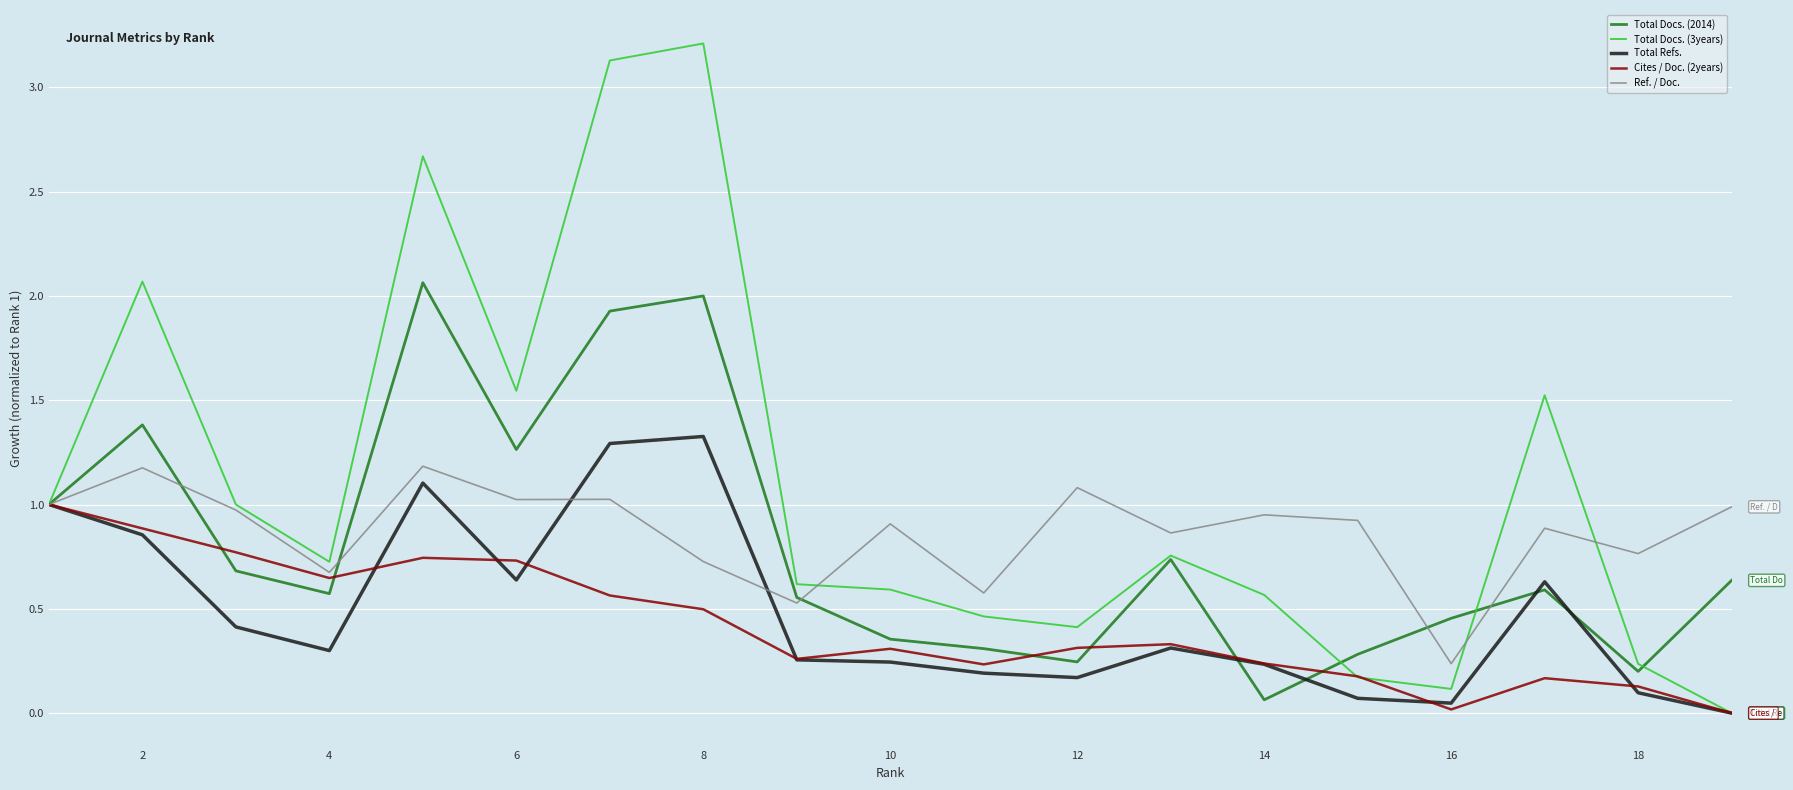

Rank the series by their maximum value, from lowest to highest.

Cites / Doc. (2years), Ref. / Doc., Total Refs., Total Docs. (2014), Total Docs. (3years)